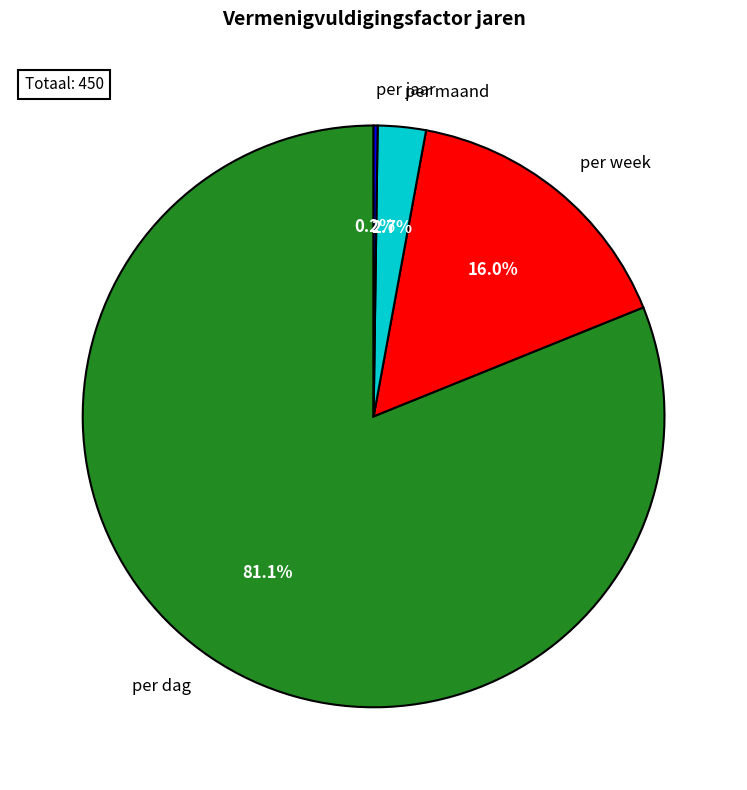

Which slice is the smallest?

per jaar